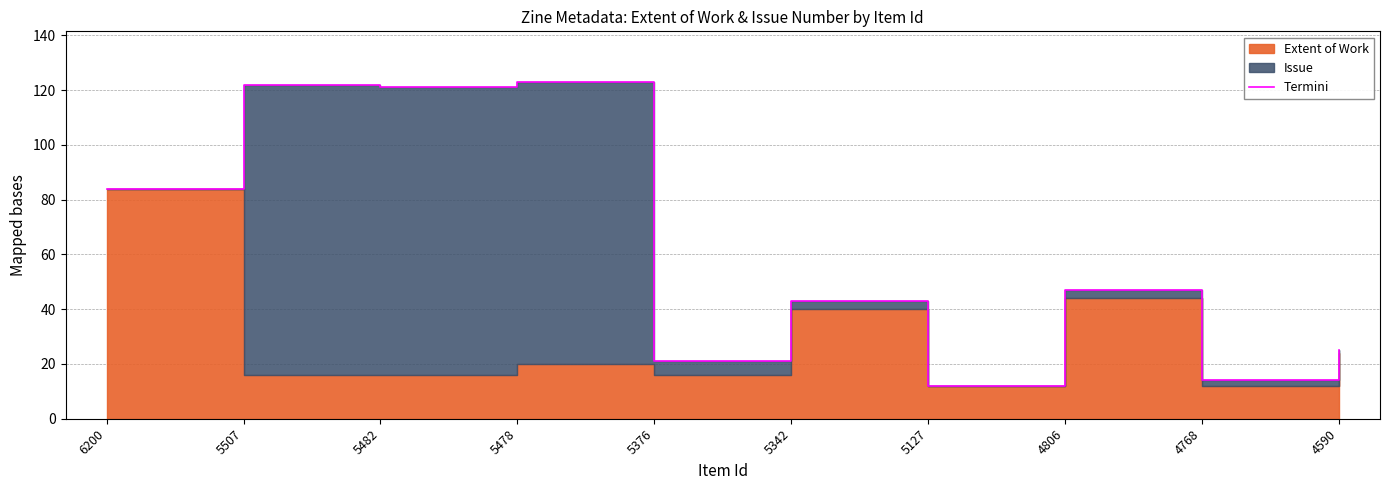

Where is the data nearest to the value 67?

6200